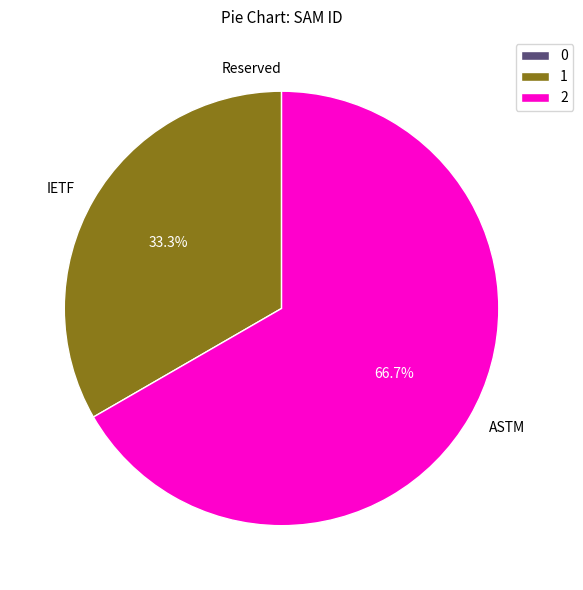

Is there a majority slice in this chart?

Yes